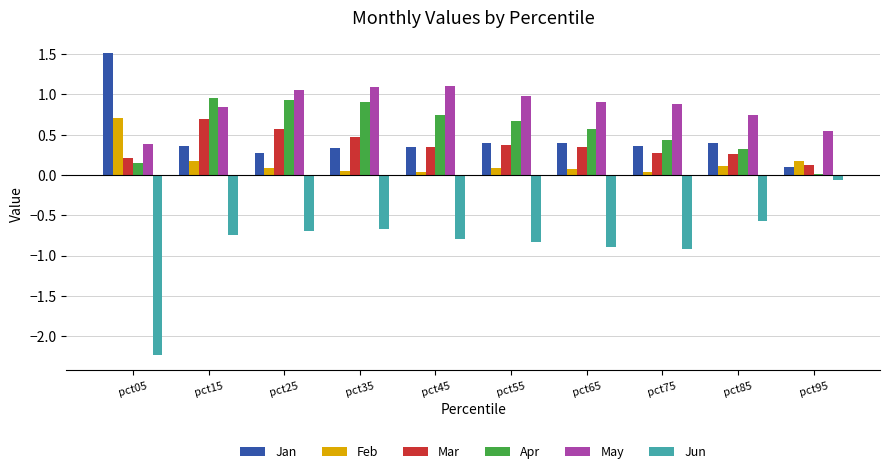

At how many categories does at least one series exceed 0?

10